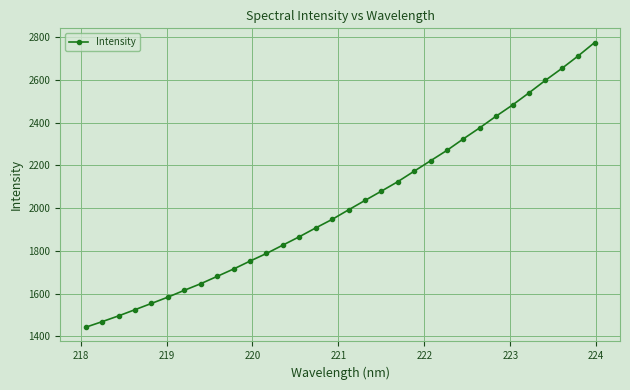

How many lines are shown in the chart?

1